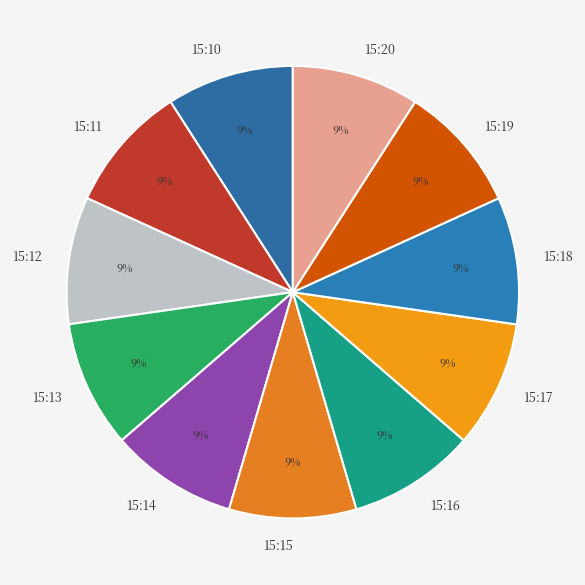

The 15:19 slice represents 9% of the pie. True or false?

True